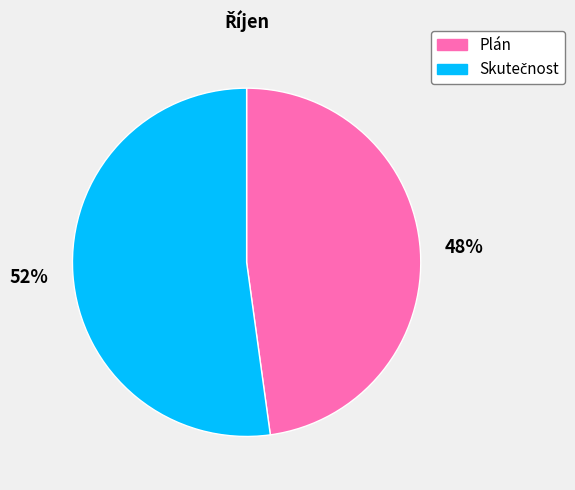

To the nearest percent, what is the difference between the largest and smallest slice percentages?

4%